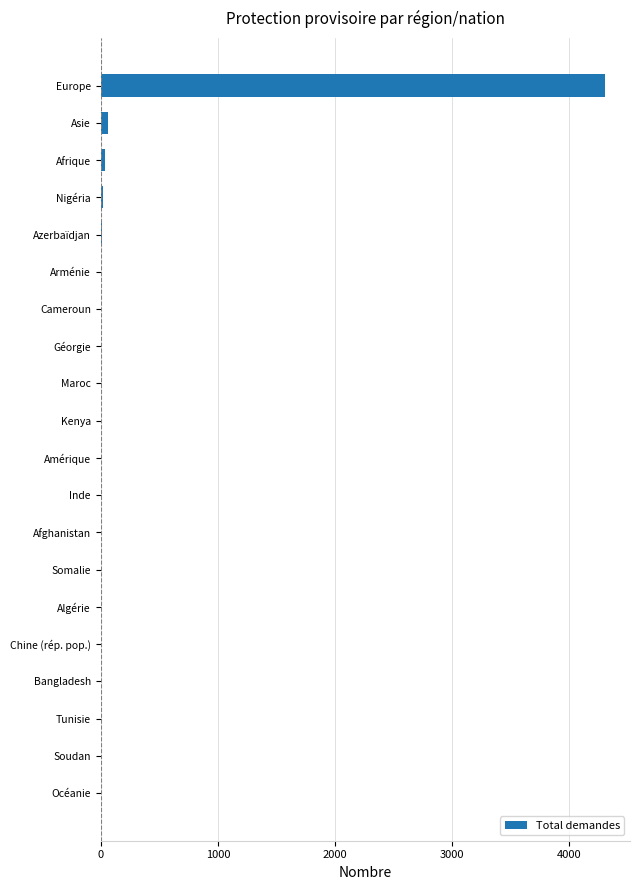

What is the greatest value displayed?

4302